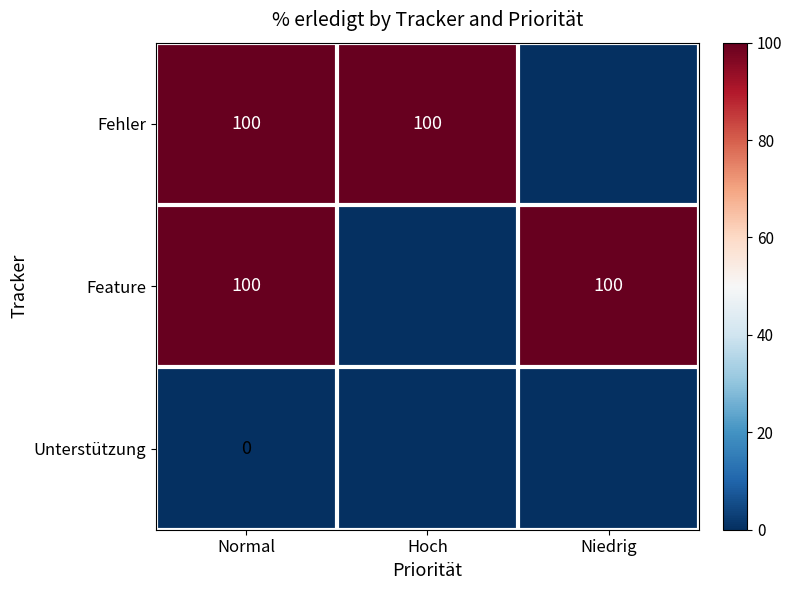

True or false: Feature has a value of 100 at Normal.

True